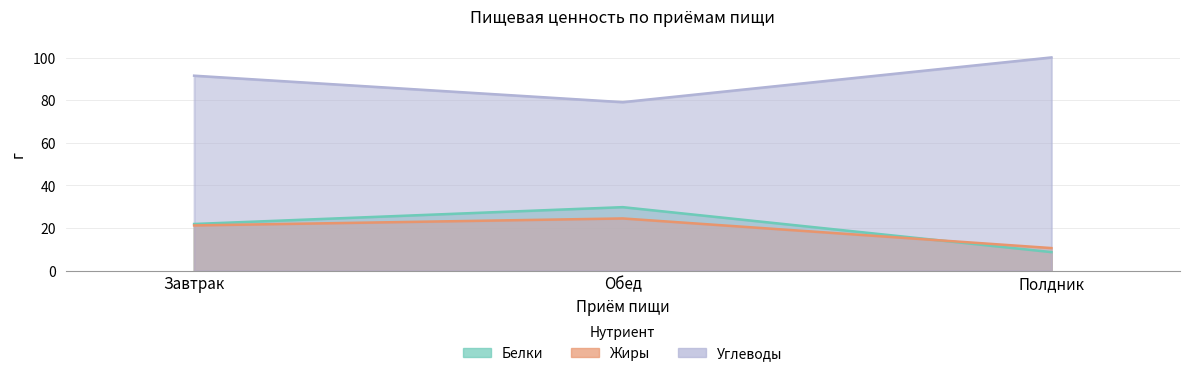

What is the label of the 3rd point from the right?

Завтрак